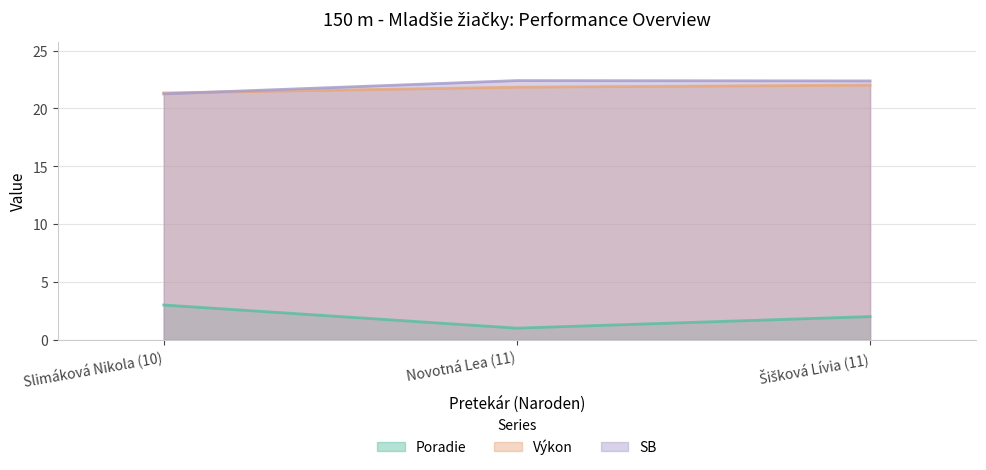

What is the approximate value of SB at Novotná Lea (11)?

22.4